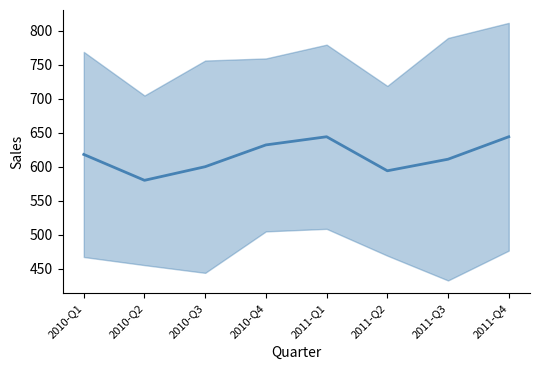

Which label corresponds to the smallest value in the chart?

2010-Q2